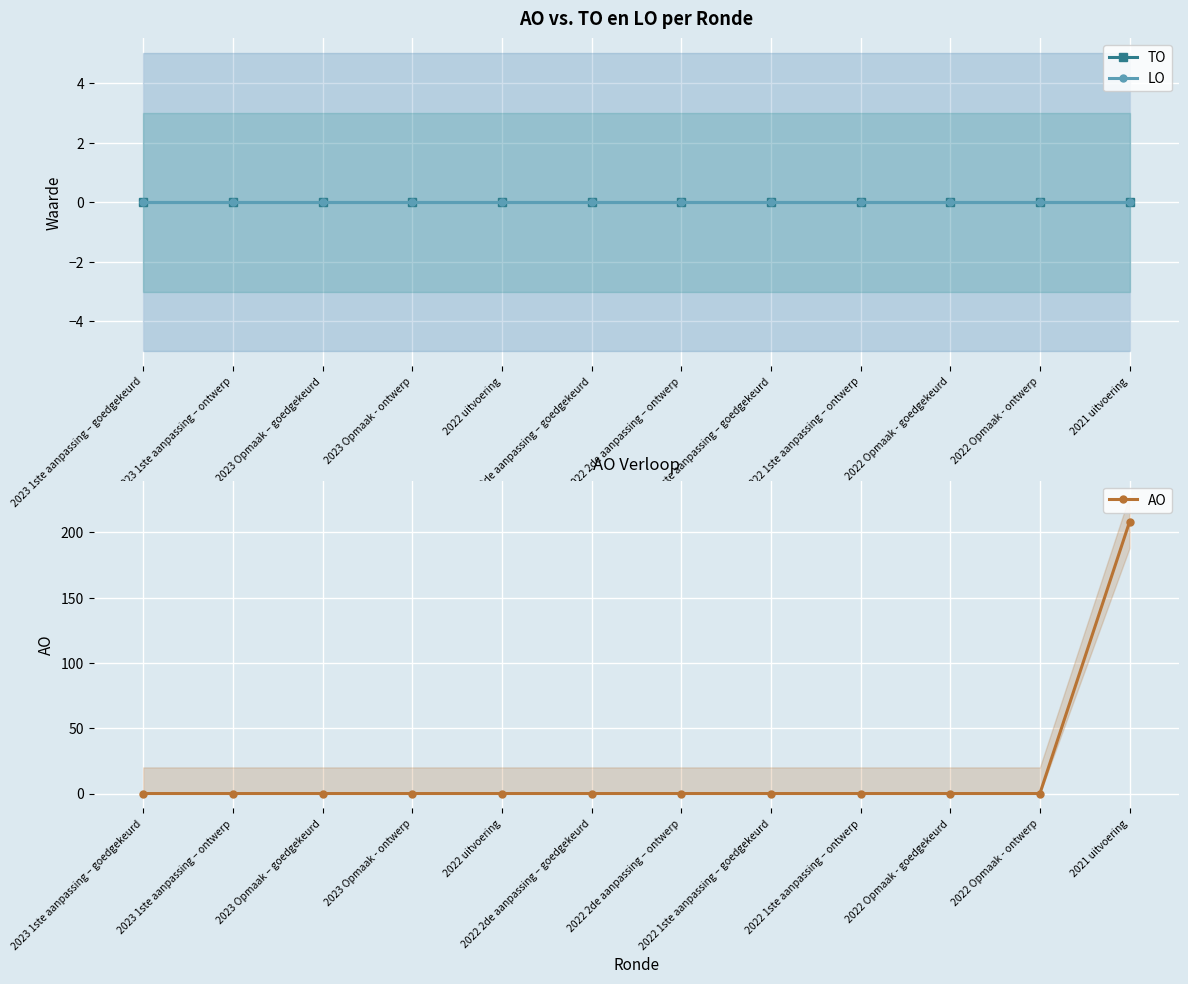

True or false: TO has a value of 0 at 2022 2de aanpassing – goedgekeurd.

True